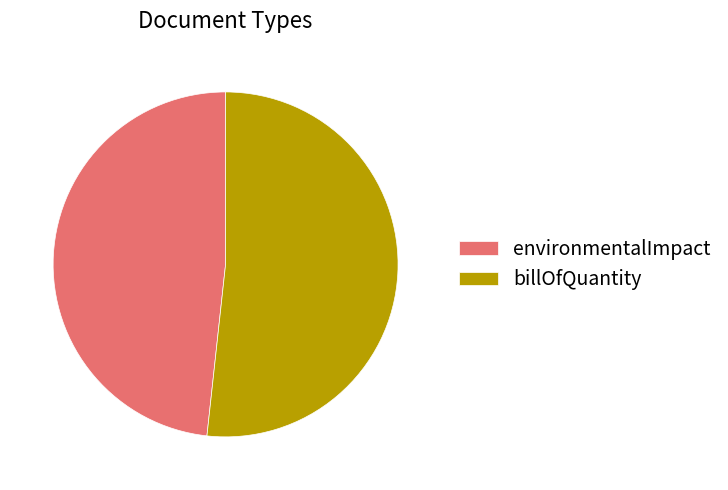

What is the ratio of the value at environmentalImpact to the value at billOfQuantity?

0.9